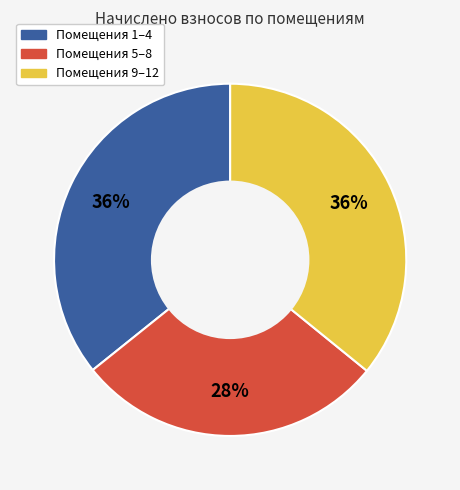

To the nearest percent, what is the average slice percentage?

33%